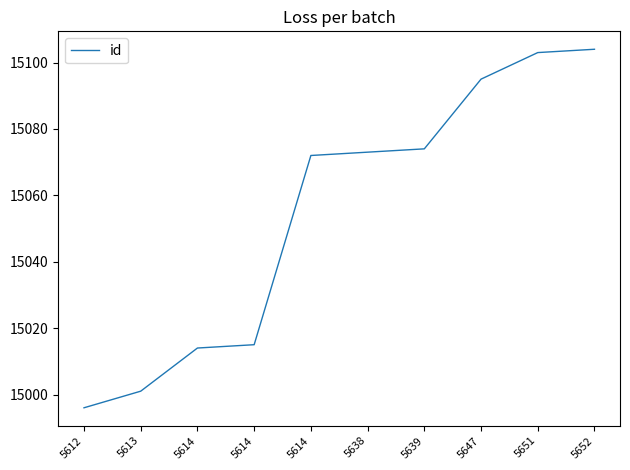

Which label corresponds to the largest value in the chart?

5652